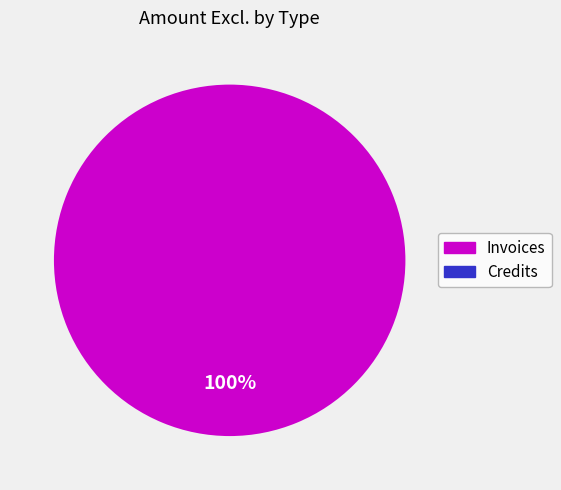

Is there any slice that represents more than half of the pie?

Yes